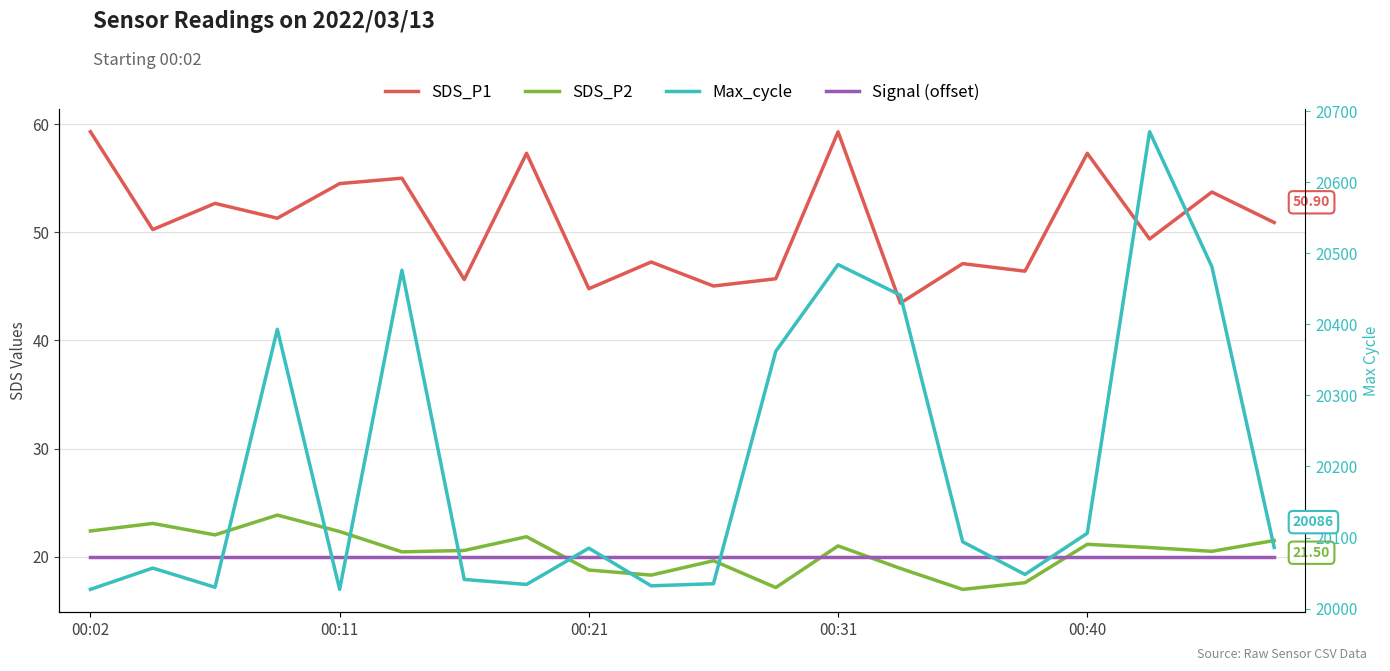

What is the label of the 20th point from the right?

00:02